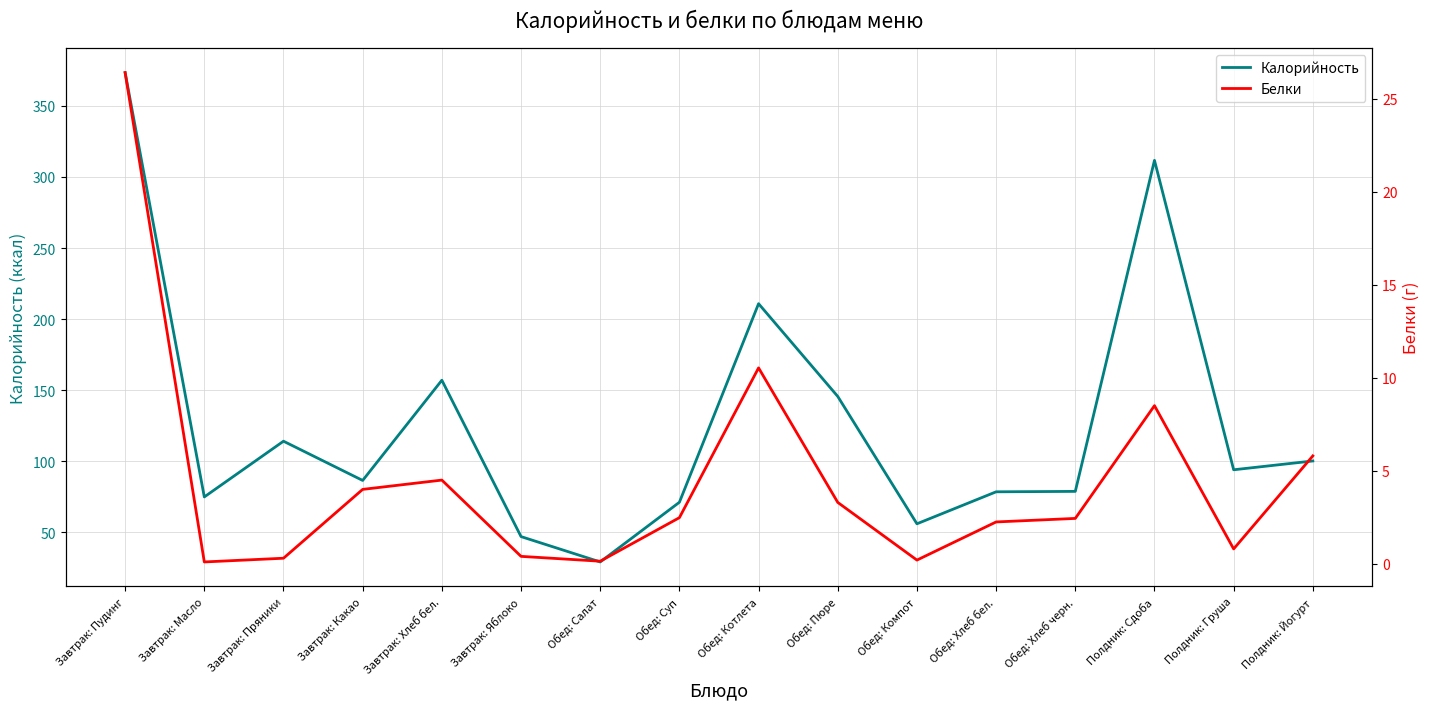

List the labels in order of Белки value, smallest first.

Завтрак: Масло, Обед: Салат, Обед: Компот, Завтрак: Пряники, Завтрак: Яблоко, Полдник: Груша, Обед: Хлеб бел., Обед: Хлеб черн., Обед: Суп, Обед: Пюре, Завтрак: Какао, Завтрак: Хлеб бел., Полдник: Йогурт, Полдник: Сдоба, Обед: Котлета, Завтрак: Пудинг